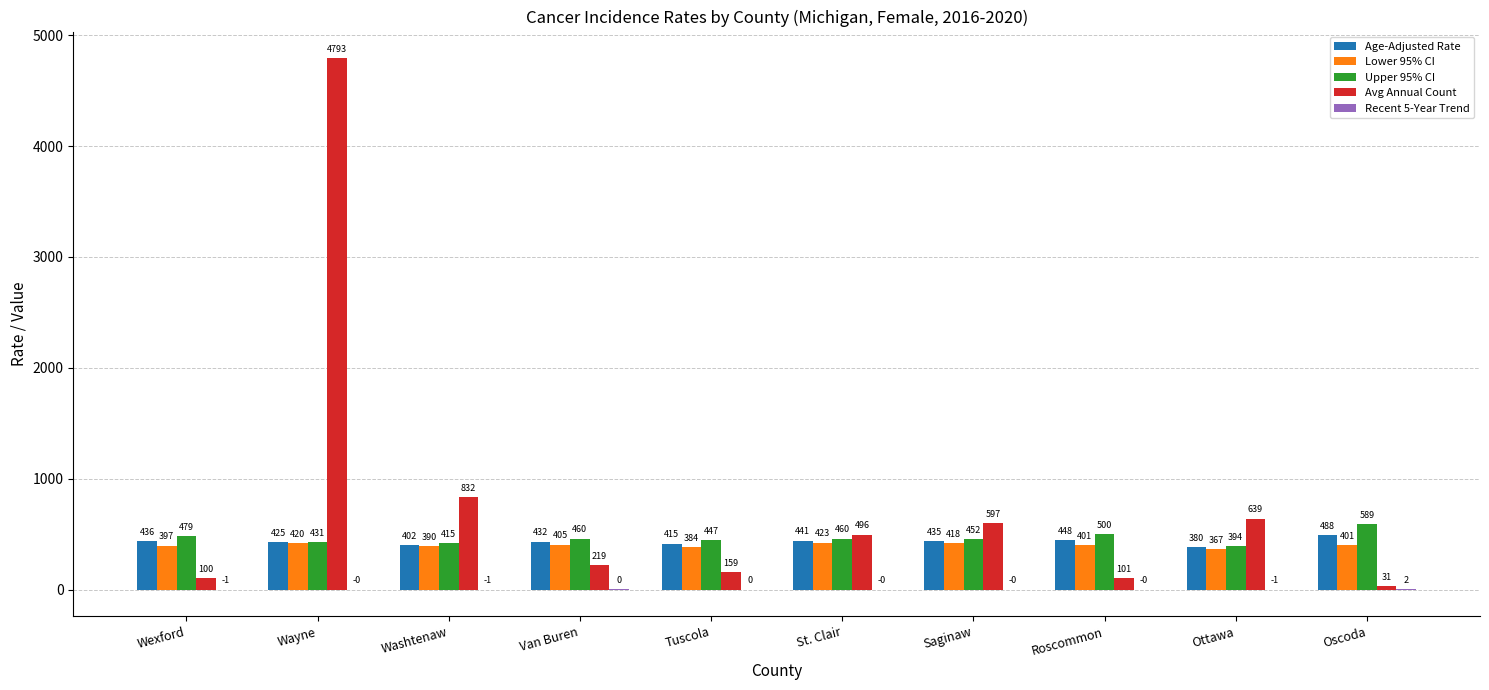

At which category is the sum across all series the highest?

Wayne